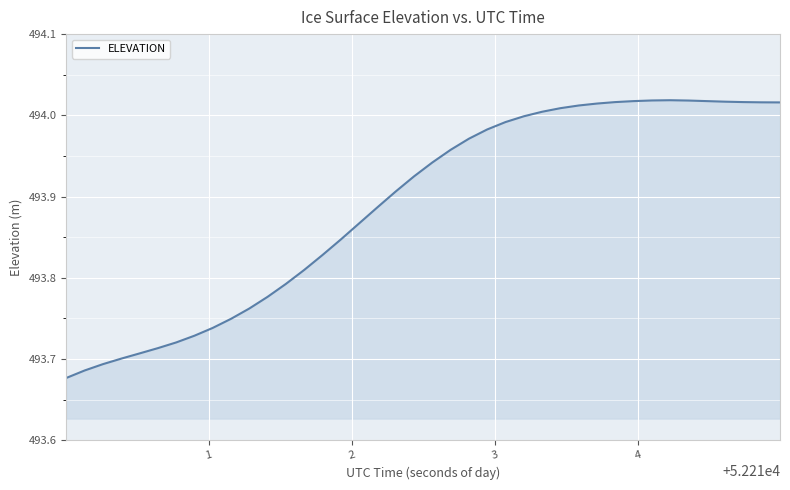

What is the average value?

493.9